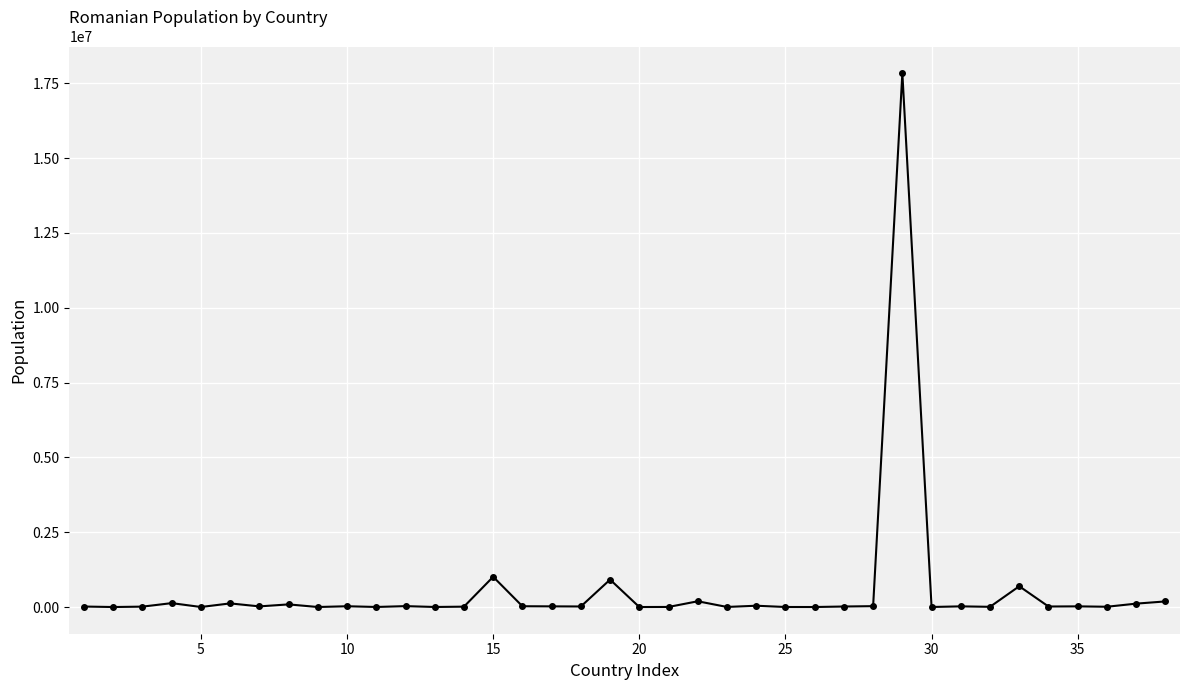

Is this an area chart (filled region under the line)?

No